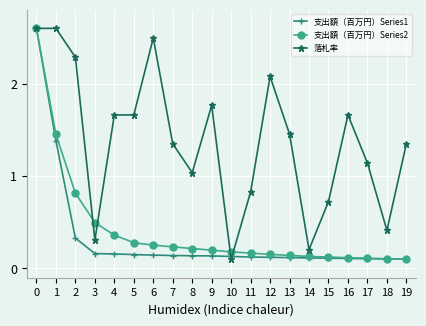

Rank the series at 4 from lowest to highest value.

支出額（百万円）Series1, 支出額（百万円）Series2, 落札率